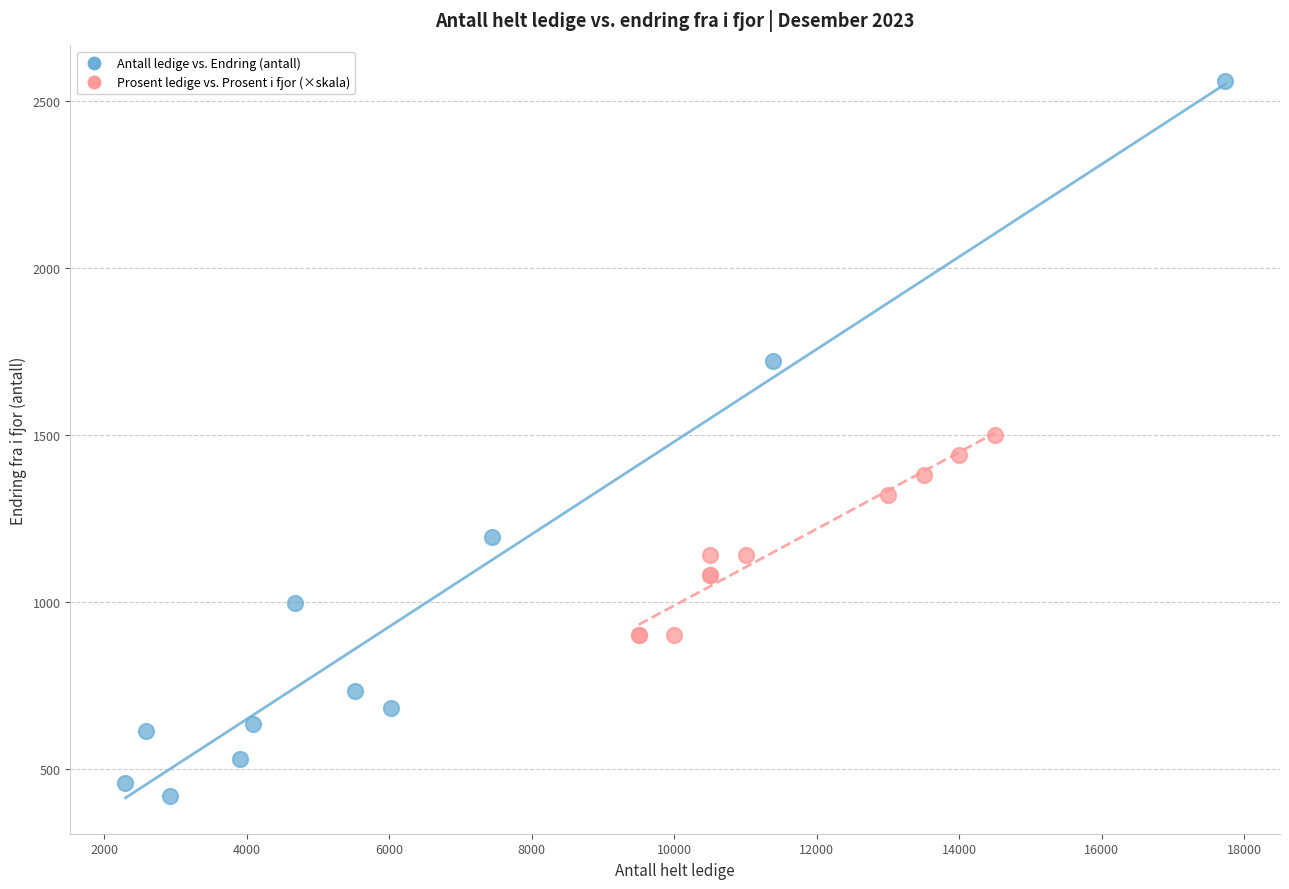

Which series reaches the maximum Y coordinate?

Antall ledige vs. Endring (antall)